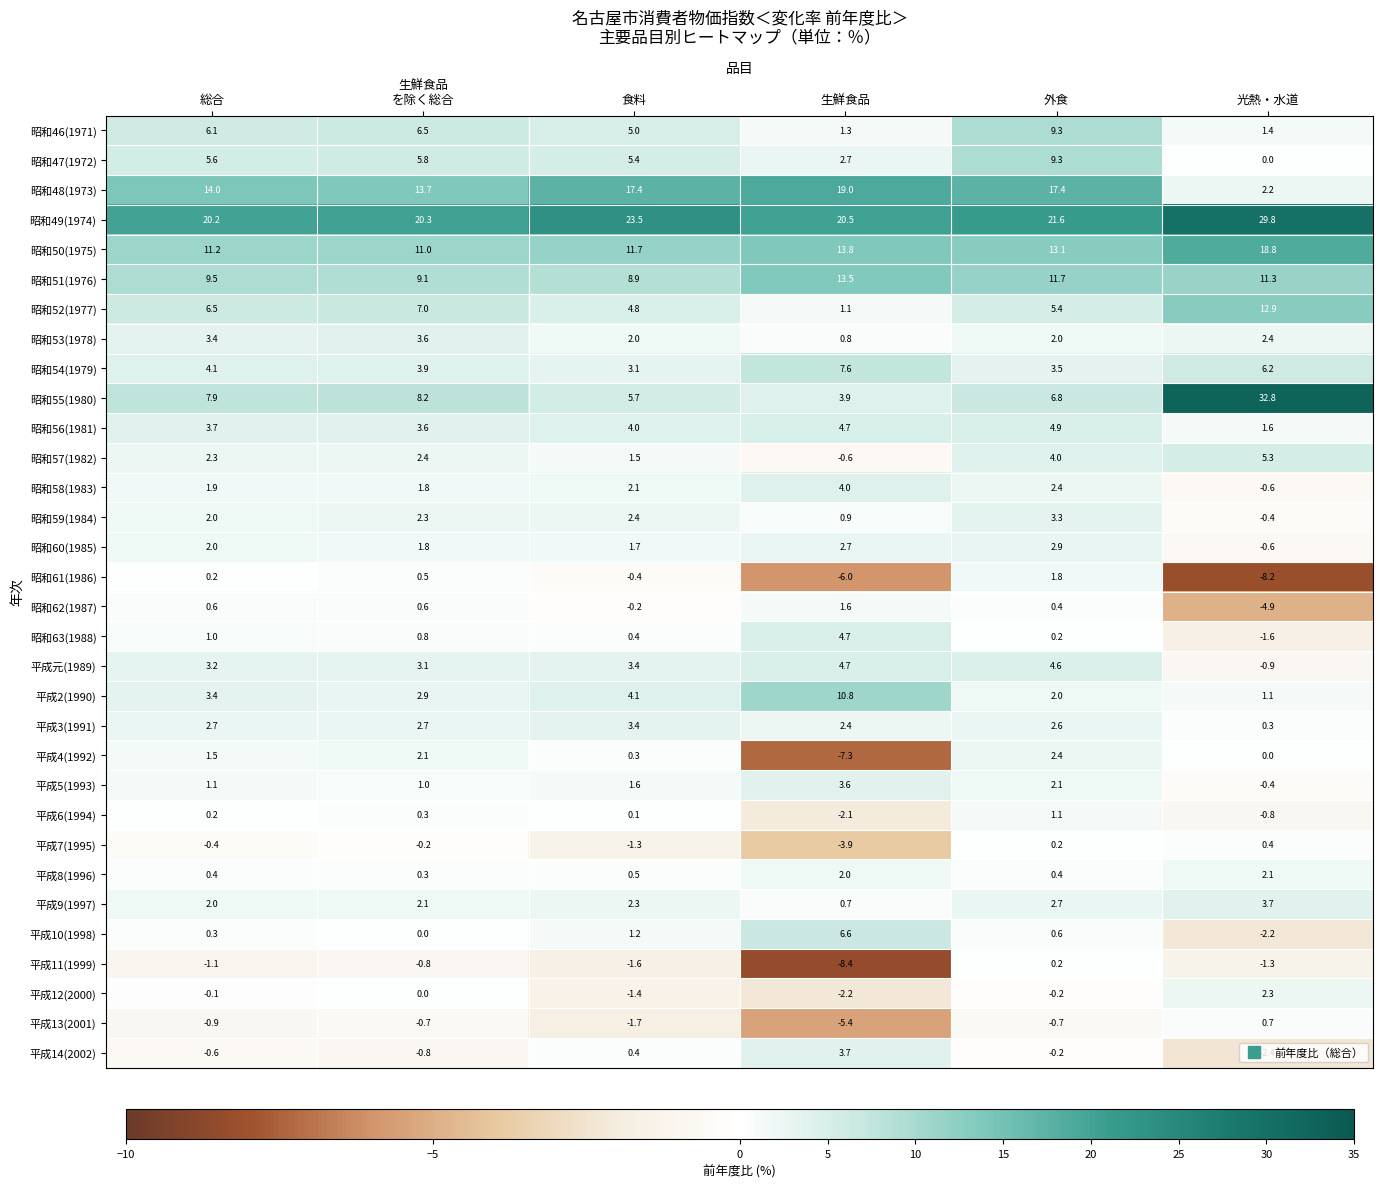

What is the difference between the maximum and minimum values in the 平成7(1995) series?

4.3